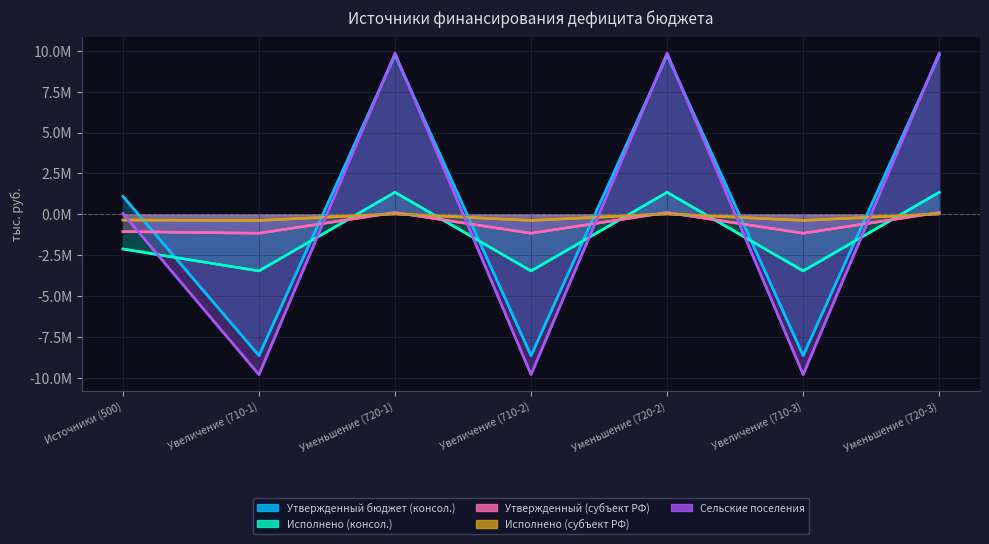

What is the label of the 7th point from the left?

Уменьшение (720-3)